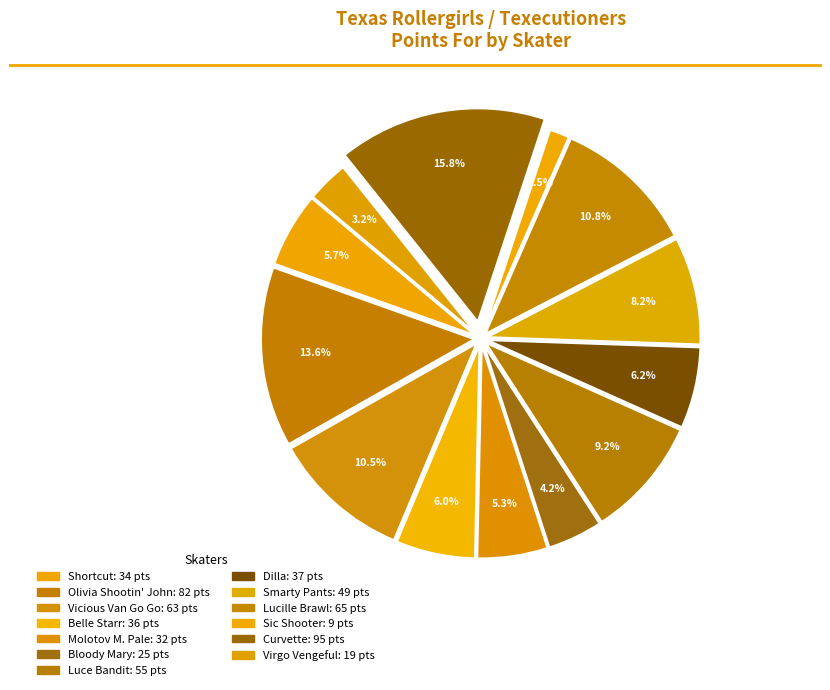

How many slices are in this pie chart?

13